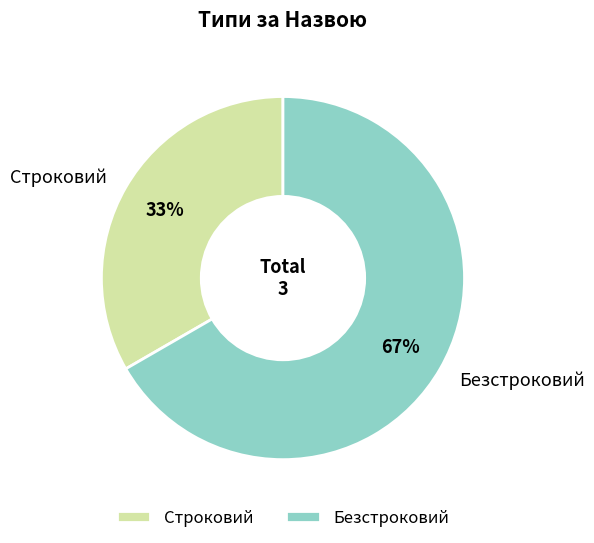

What is the ratio of the value at Строковий to the value at Безстроковий?

0.5